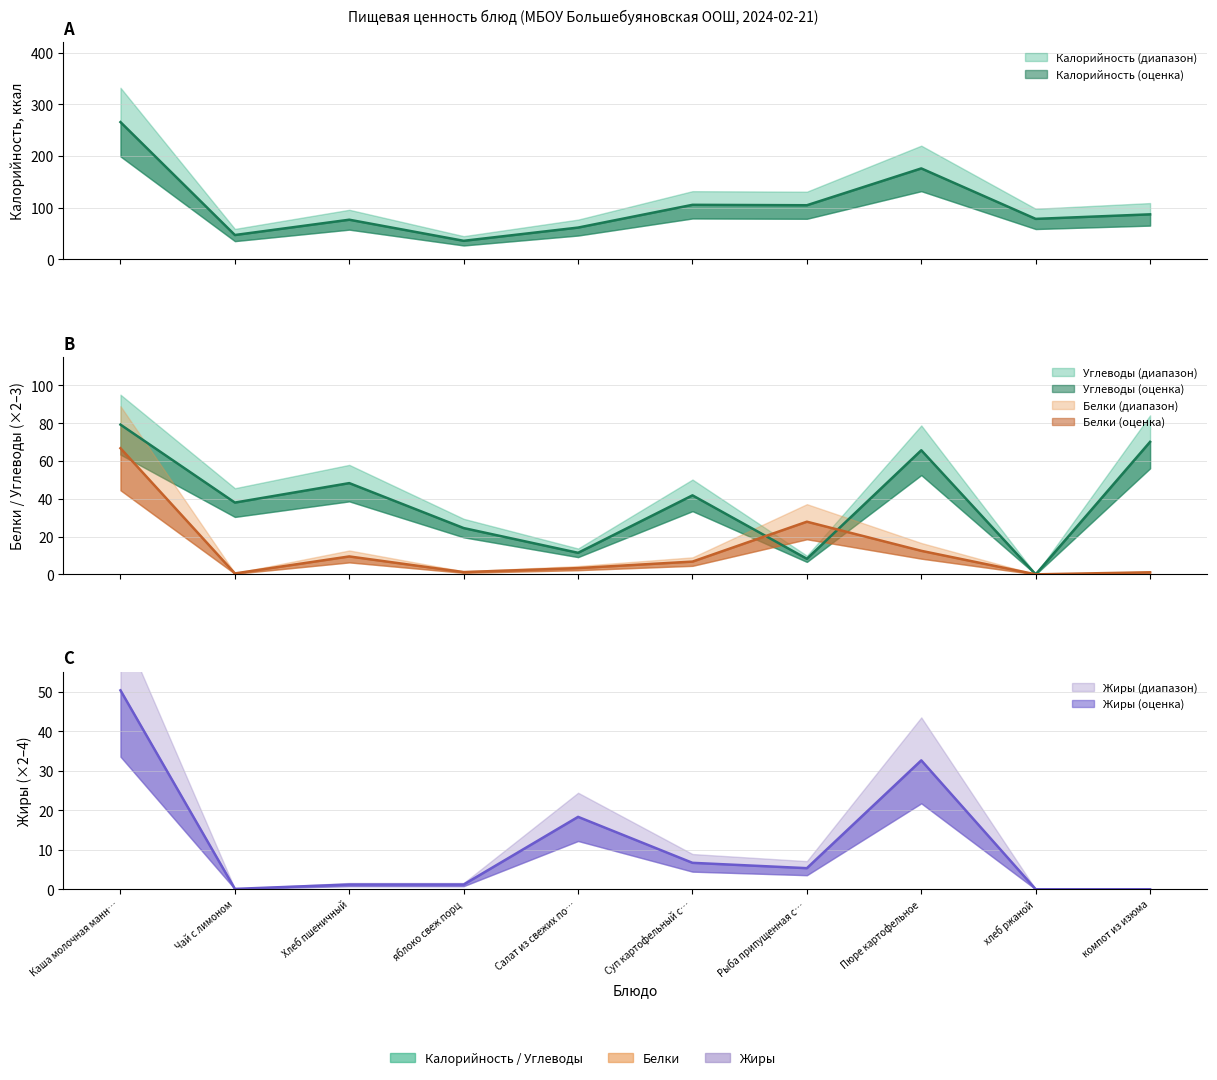

Which series has the largest range (max minus min)?

Калорийность